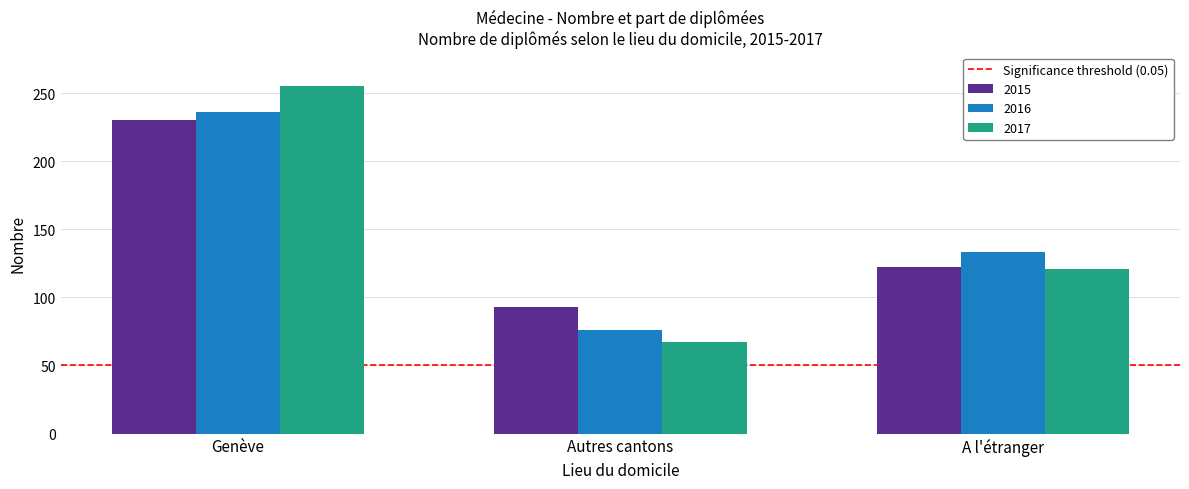

Is it true that 2017 equals 110 at Autres cantons?

False